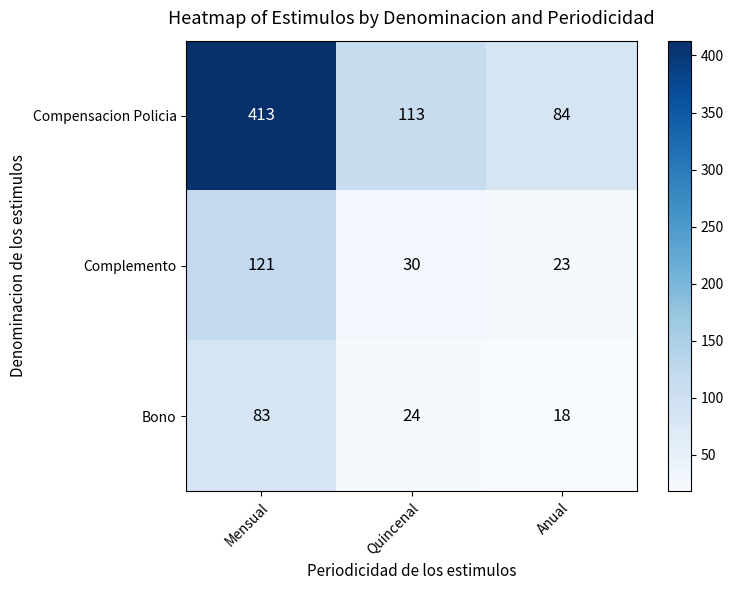

What is the difference between the highest and lowest values at Quincenal?

89